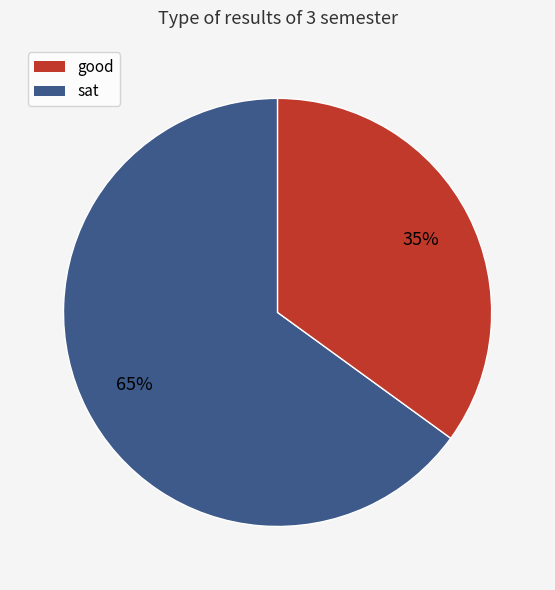

Does any single category account for the majority?

Yes